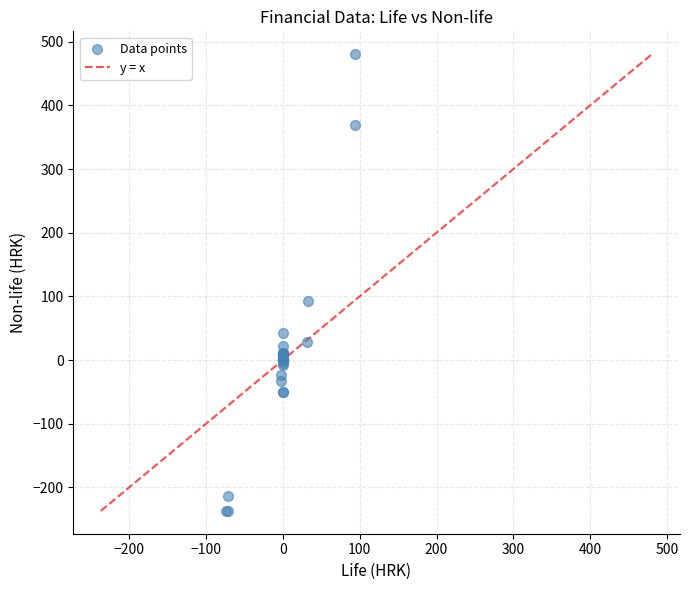

What Y value in the scatter plot is closest to 121?

92.3